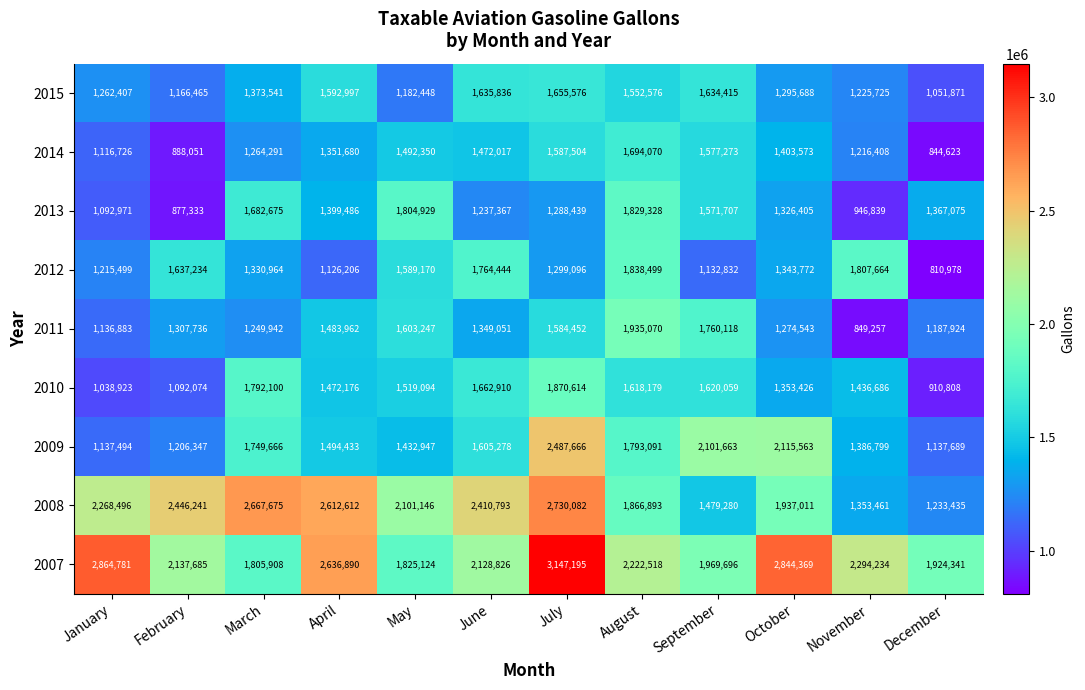

What is the minimum value for 2013?

877333